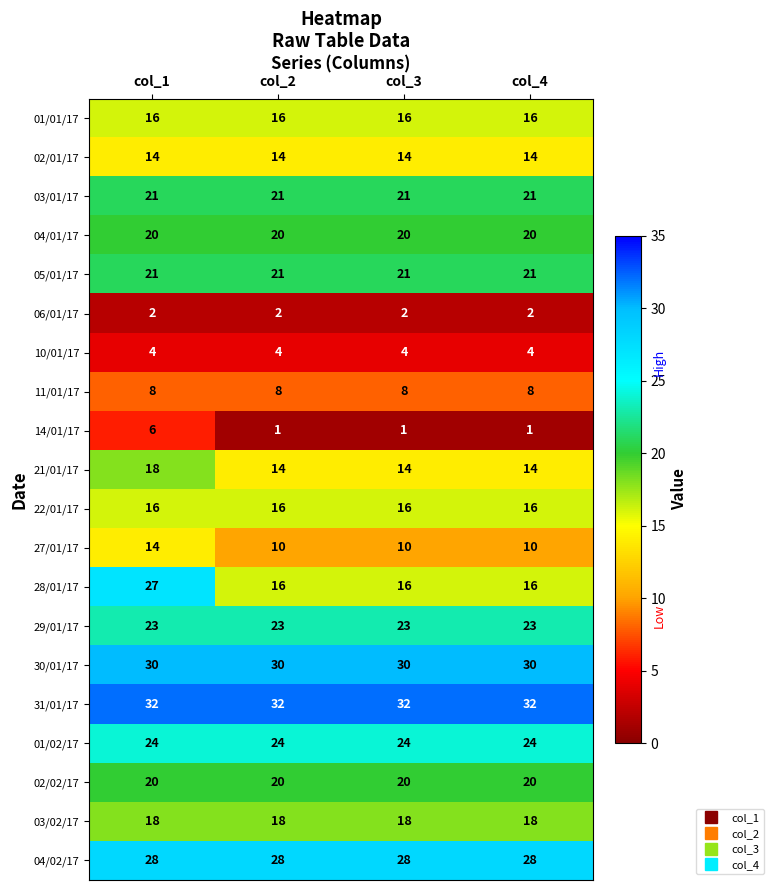

What value does the 31/01/17 series have at col_3?

32